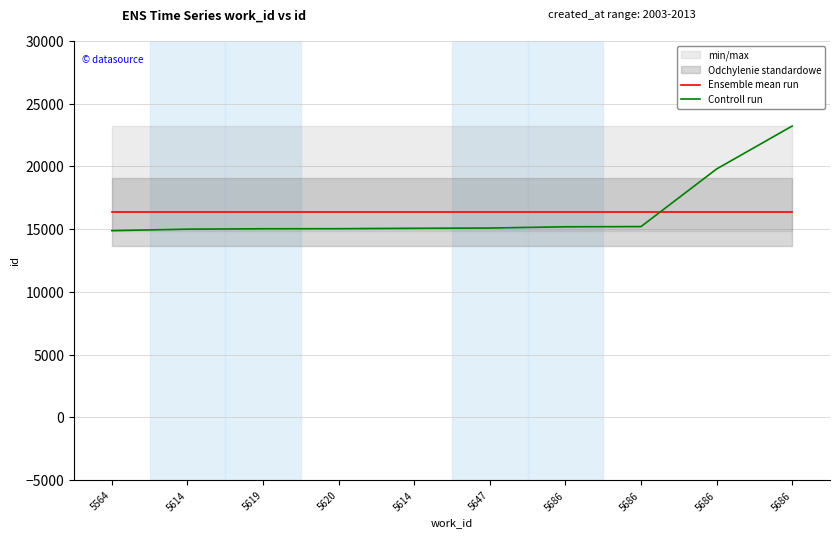

What is the label of the 7th point from the left?

5686